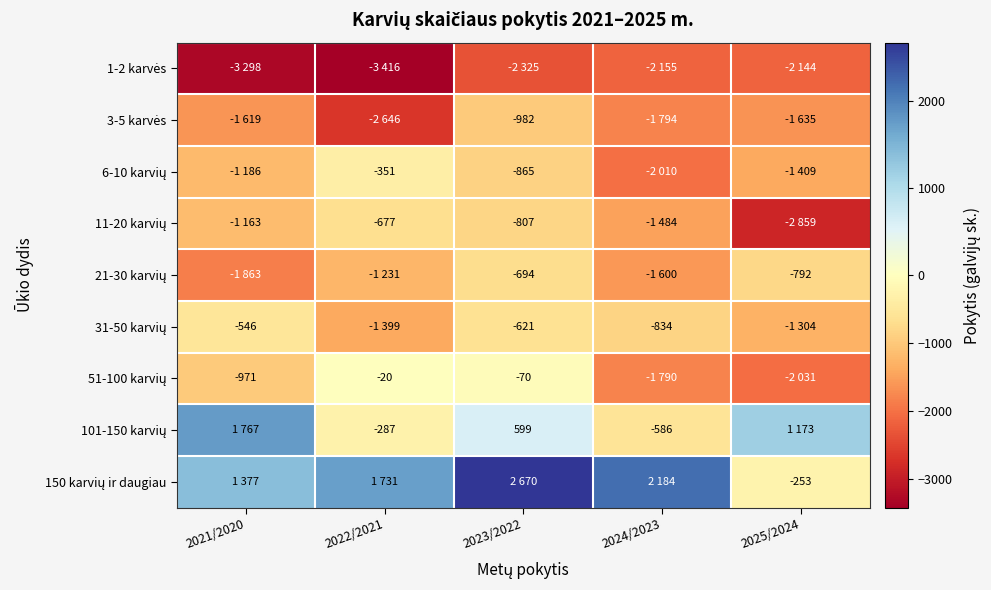

What is the greatest value displayed?

2670